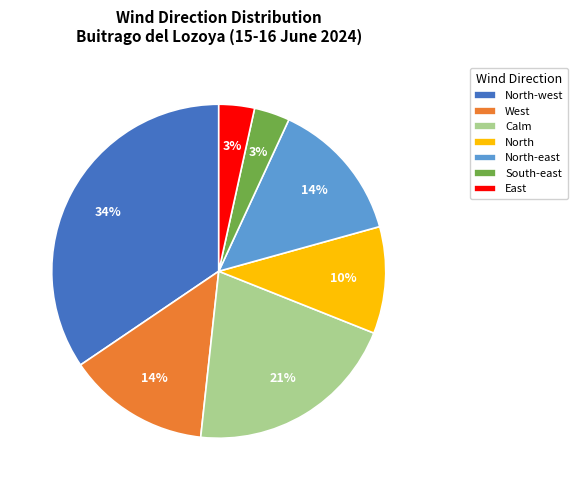

Which has a higher value, Calm or East?

Calm